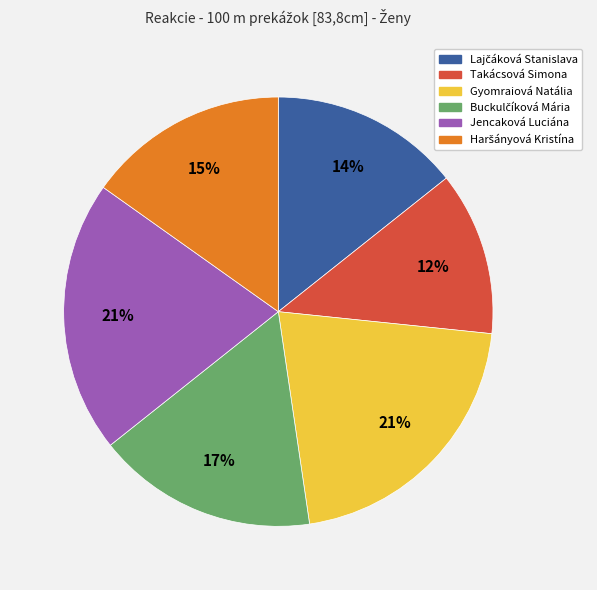

Combined, do Jencaková Luciána and Takácsová Simona account for over 50%?

No